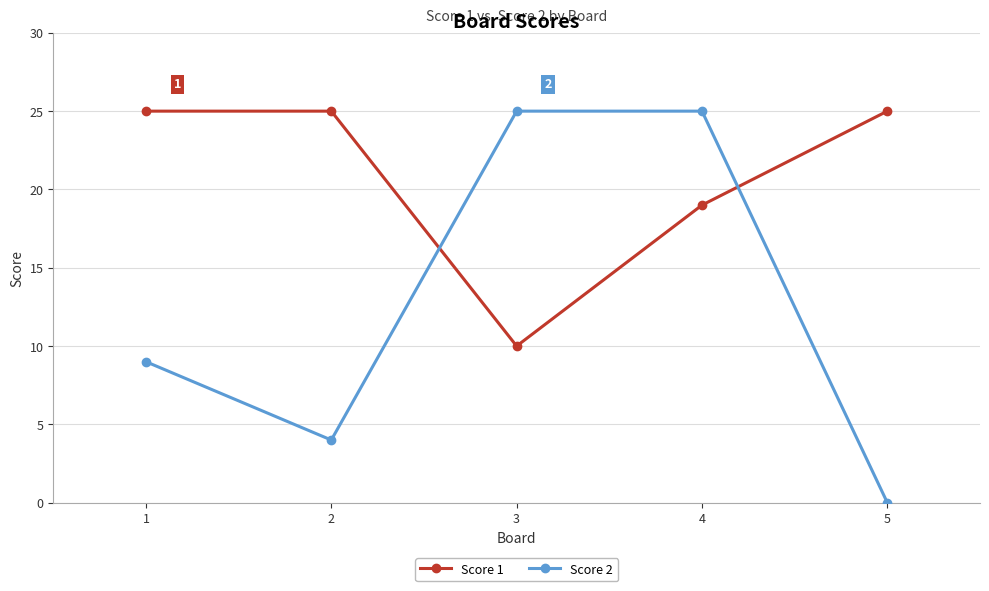

What is the spread (max minus min) of values at 5?

25